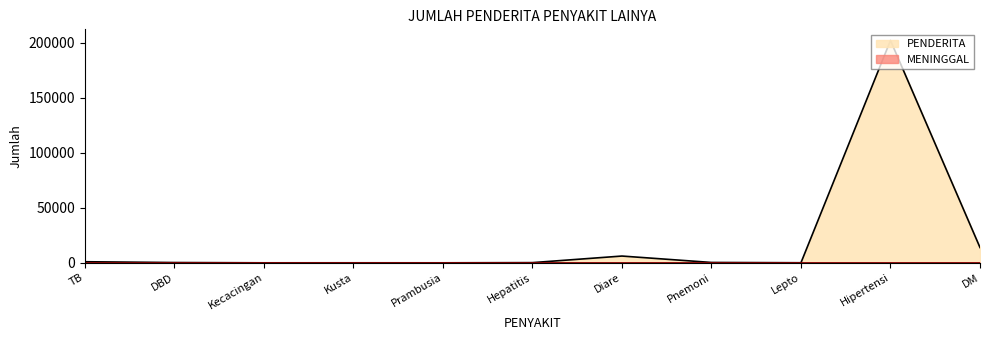

The MENINGGAL series shows 2 at Kusta. True or false?

False